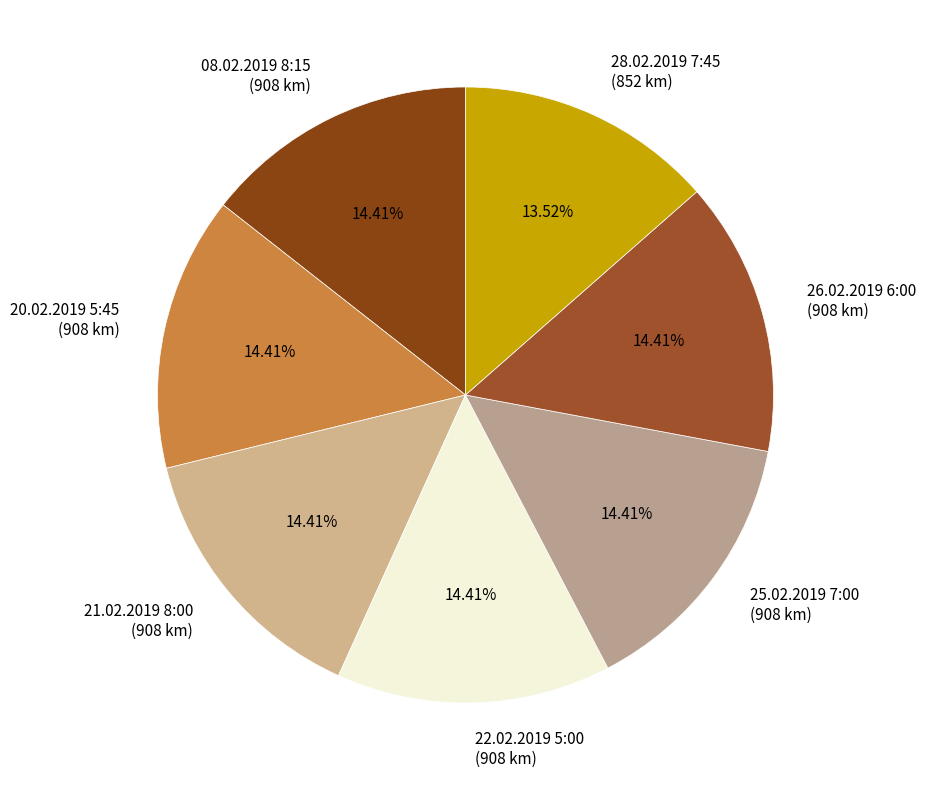

To the nearest percent, what is the combined percentage of 08.02.2019 8:15 and 25.02.2019 7:00?

29%